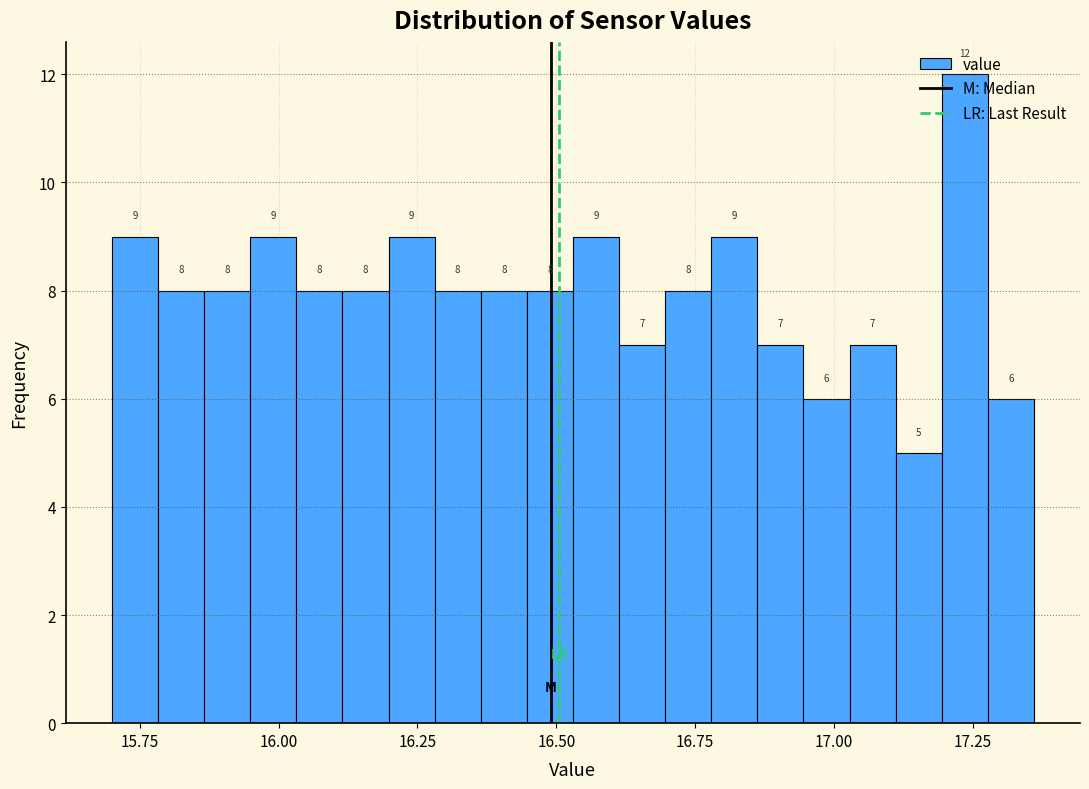

Around what value on the x-axis is the tallest bar? Give the approximate position of its centre, as read against the axis.

17.25